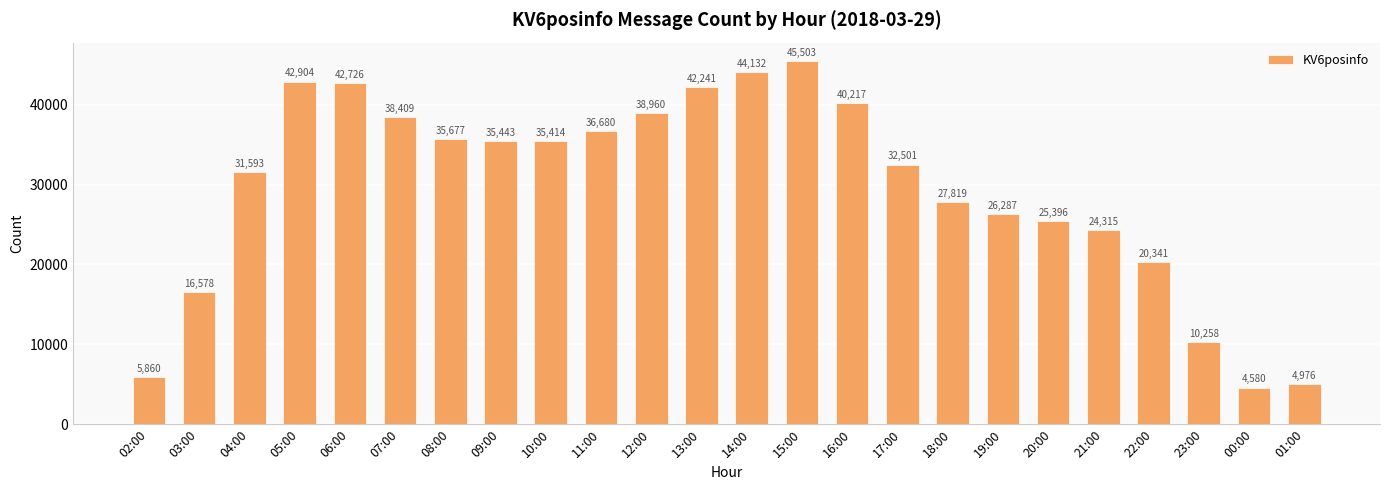

What is the average value?

29534